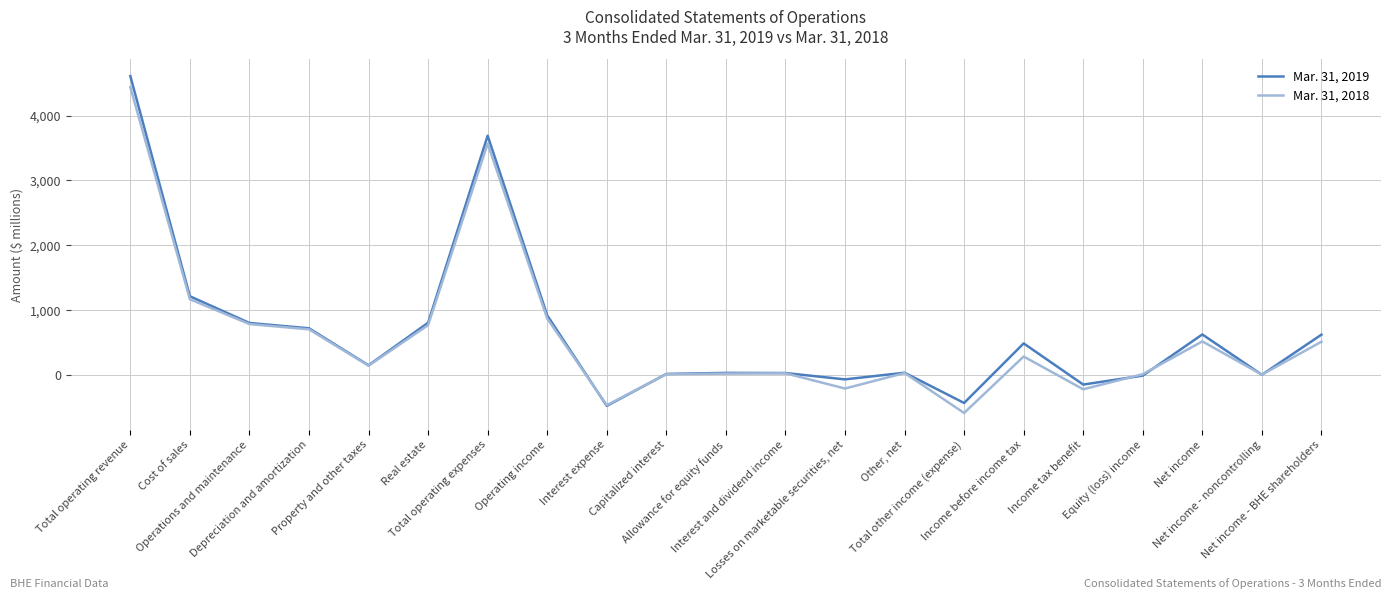

The value of Mar. 31, 2018 at Real estate is 460. True or false?

False